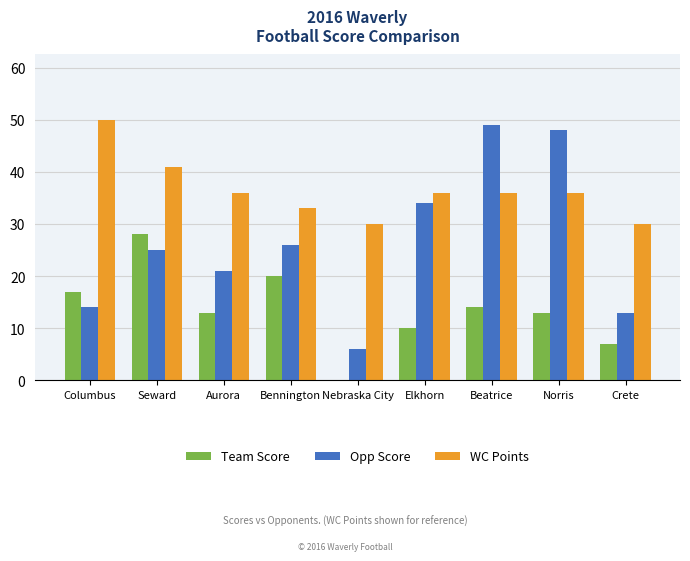

What is the highest value of the Team Score series?

28